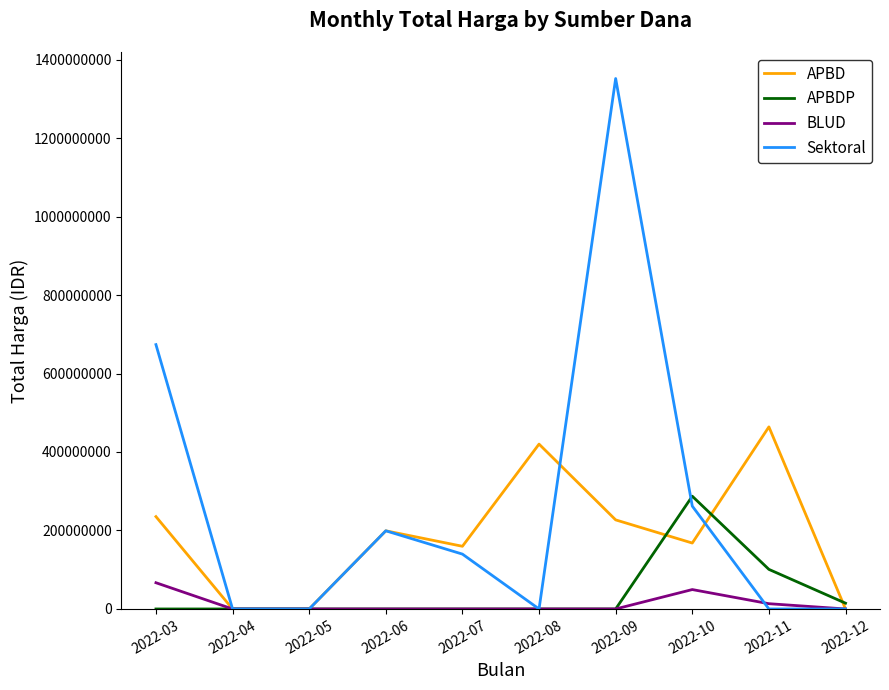

Reading right to left, list all the values displayed in this chart.

APBD: 0	464002000	168000000	227000000	420075000	159750000	199200000	0	0	235337245
APBDP: 14750000	100893000	287318150	0	0	0	0	0	0	0
BLUD: 0	13442000	49478000	0	0	0	0	0	0	66871000
Sektoral: 0	0	262118150	1351682000	0	139800000	199200000	0	0	673621780